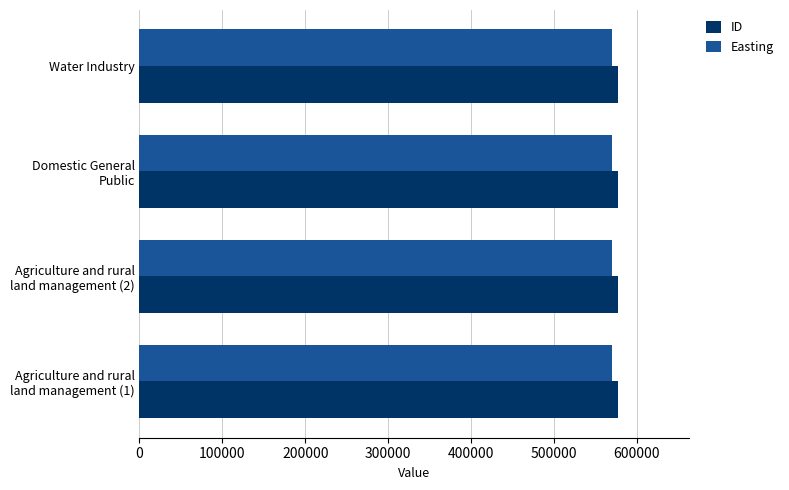

What are all the series names shown in the legend?

ID, Easting